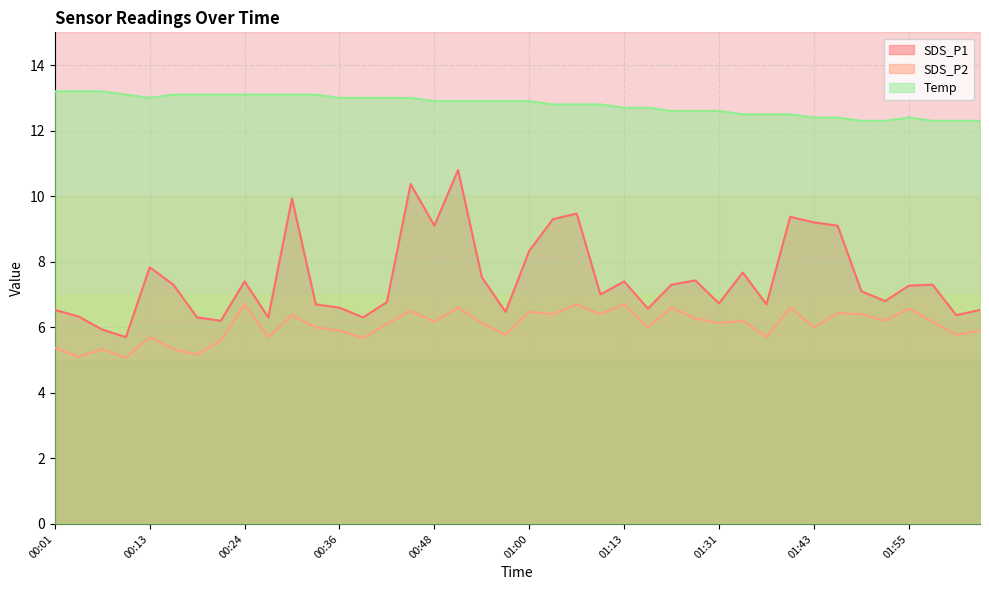

True or false: SDS_P2 and SDS_P1 intersect in this chart.

False